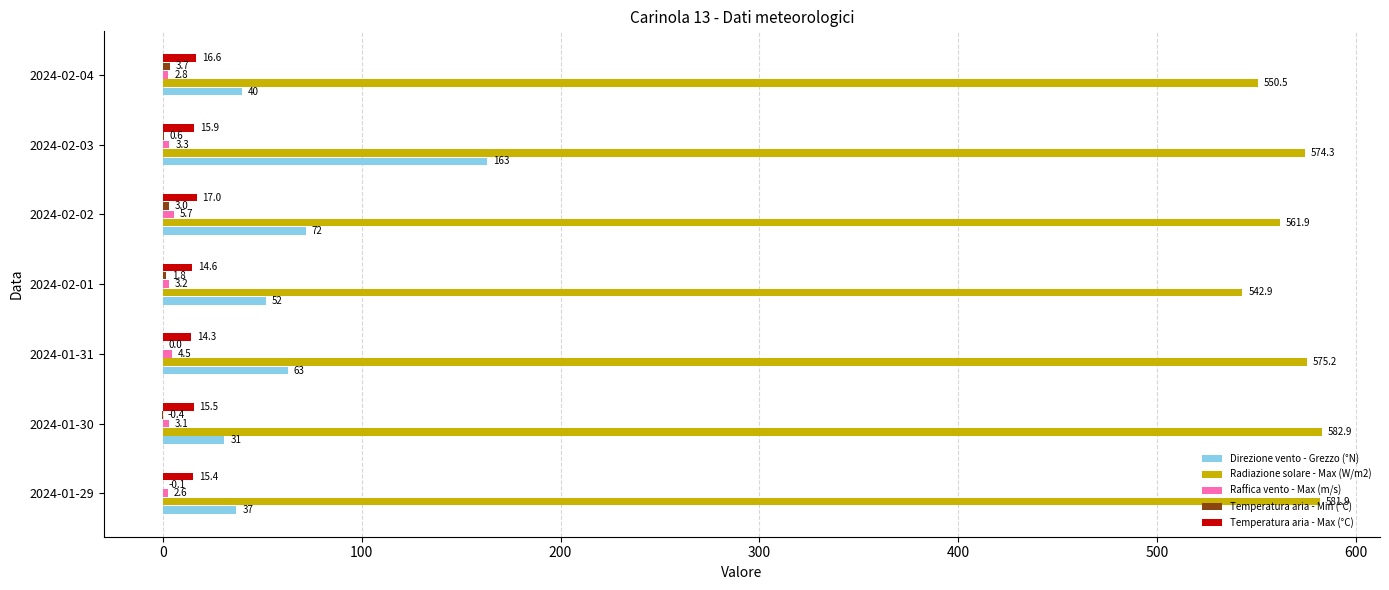

Which category has the highest value in the Radiazione solare - Max (W/m2) series?

2024-01-30